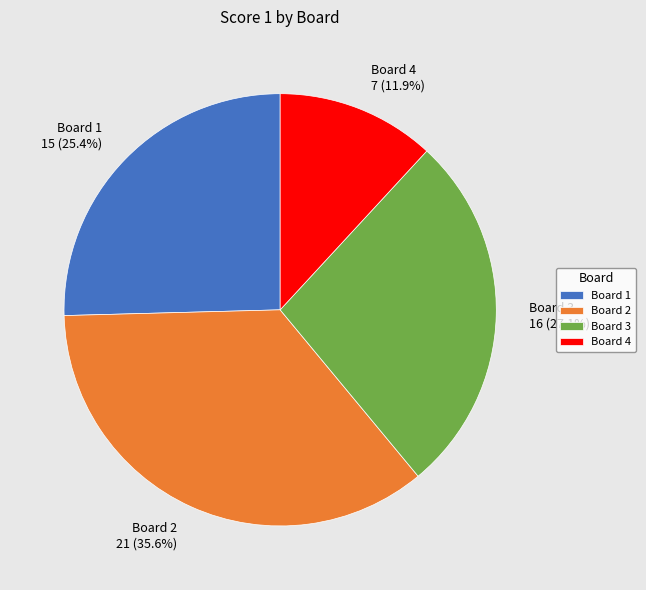

To the nearest percent, what is the difference between the Board 4 and Board 3 slice percentages?

15%